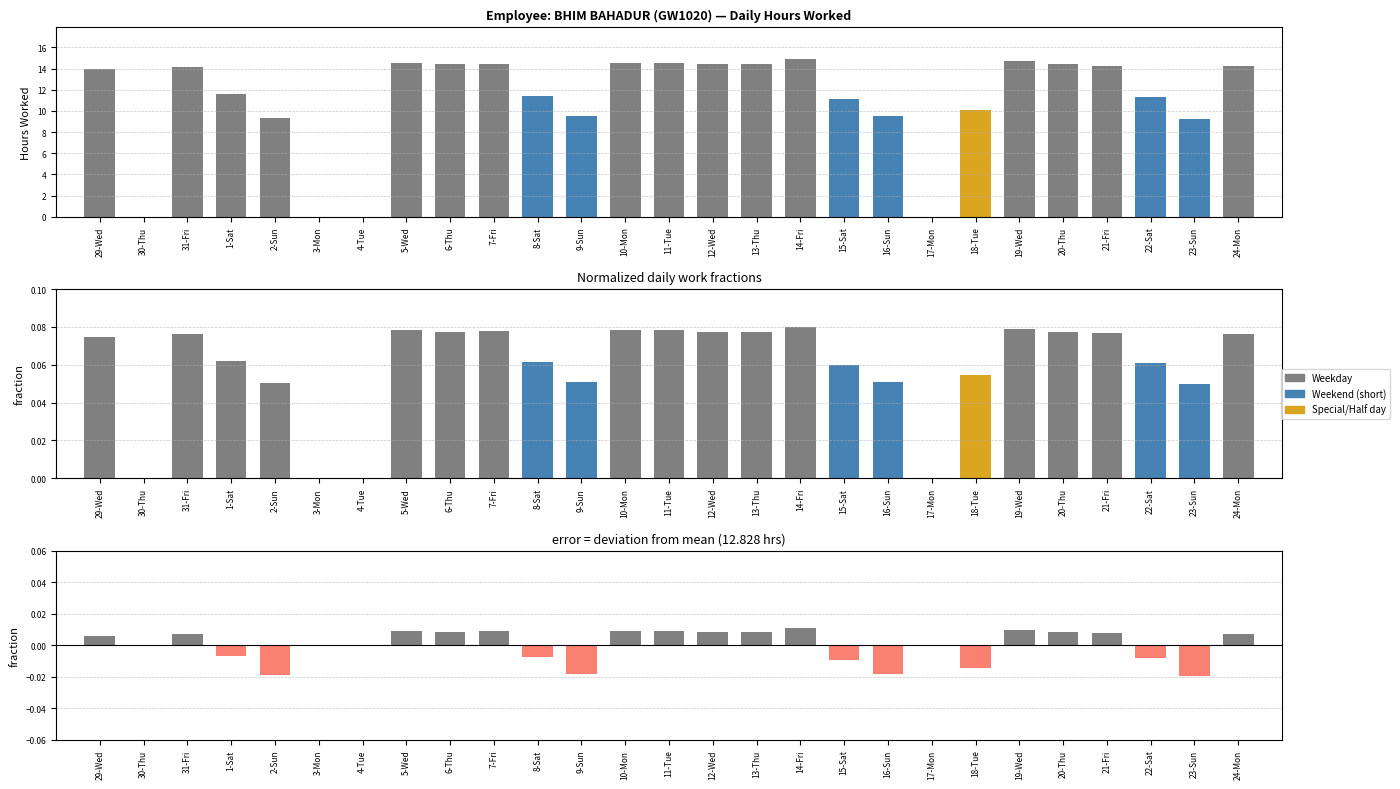

At which label is Low closest to 7?

23-Sun